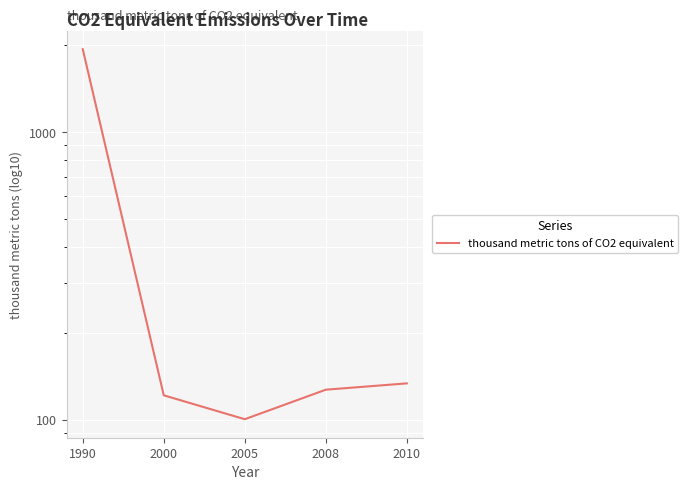

Approximately how many times larger is the value at 2010 compared to 2005?

1.3